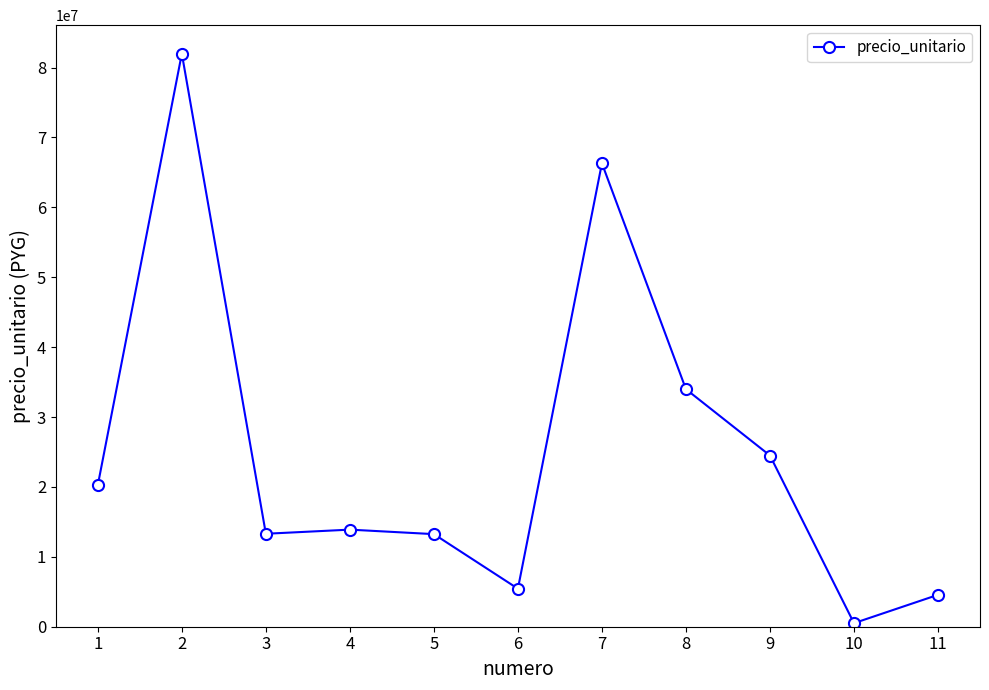

What is the sum of the values at 3 and 2?

95294985